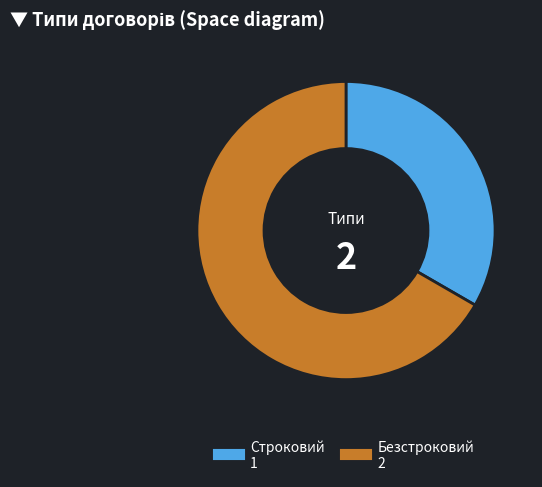

Which slice is the smallest?

Строковий